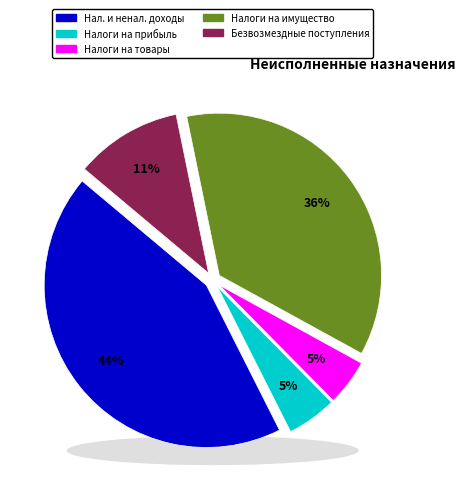

To the nearest percent, what percentage of the pie is НАЛОГИ НА ИМУЩЕСТВО?

36%